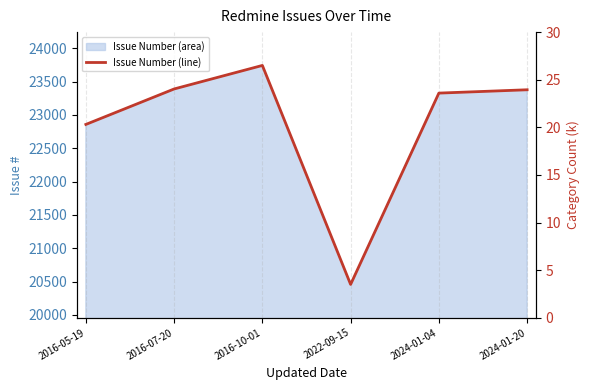

Reading left to right, extract all data points from this chart.

2016-05-19=22858	2016-07-20=23390	2016-10-01=23743	2022-09-15=20458	2024-01-04=23328	2024-01-20=23378